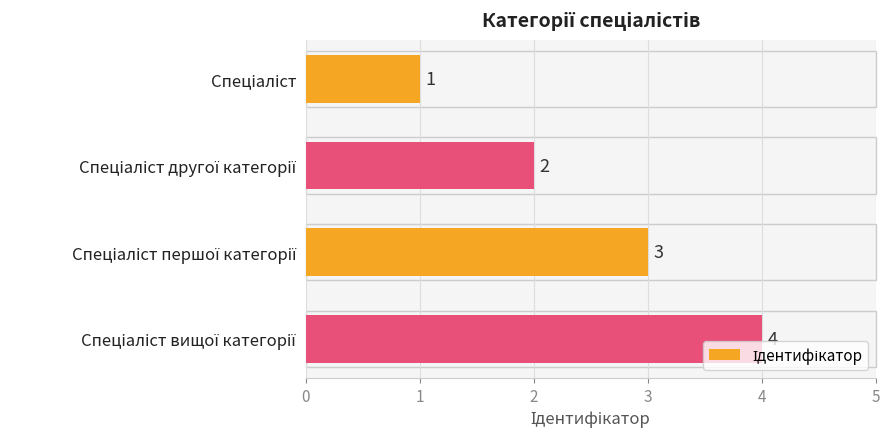

How many data points are less than 3?

2